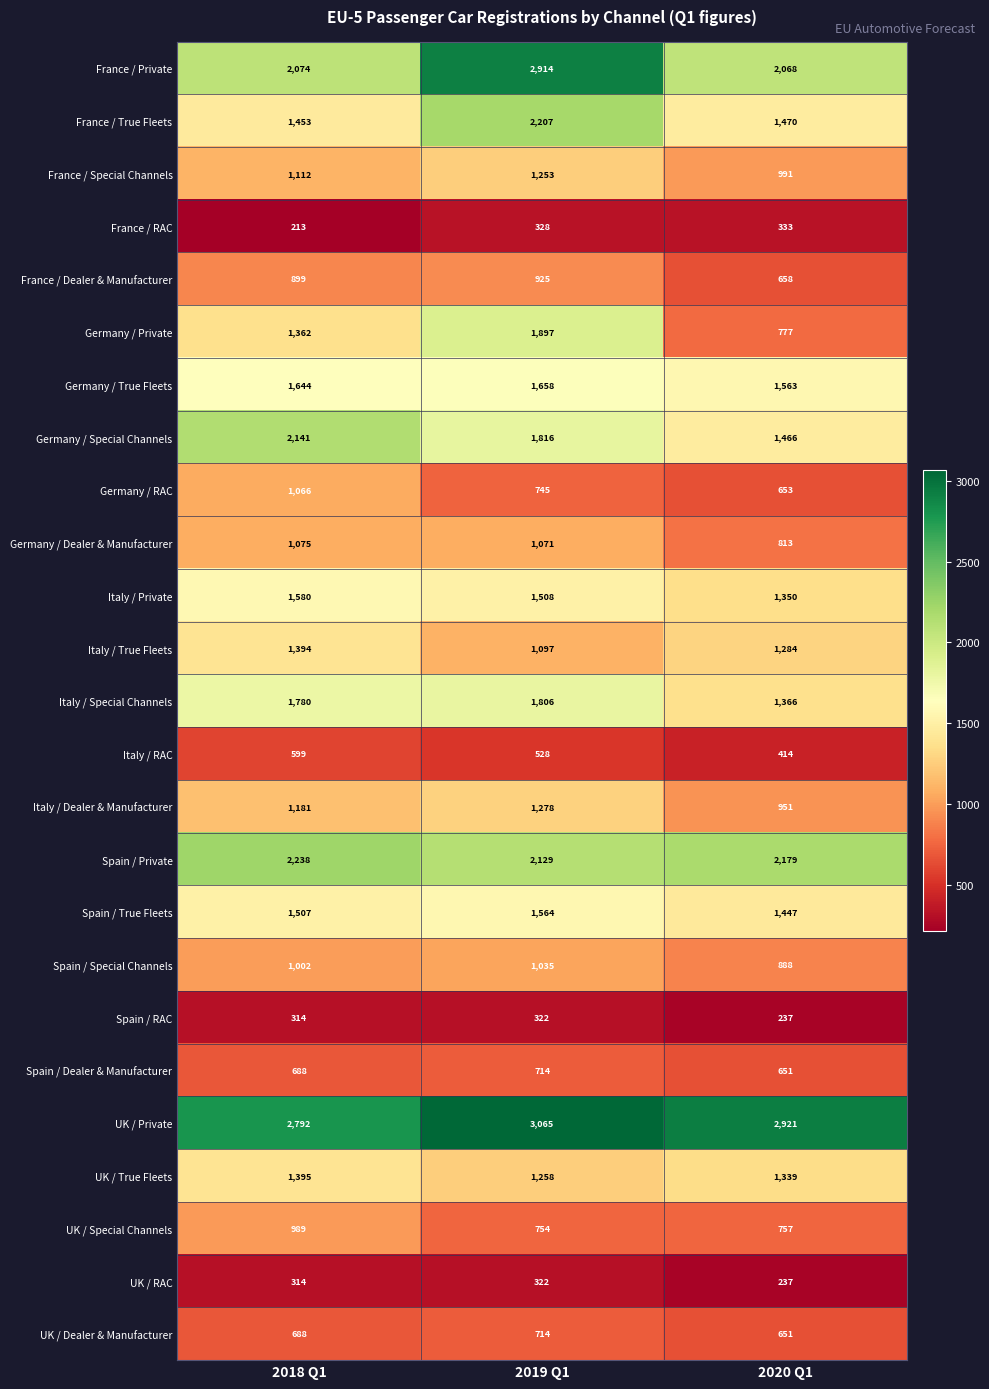

What is the sum of the UK / RAC values at 2019 Q1 and 2020 Q1?

559